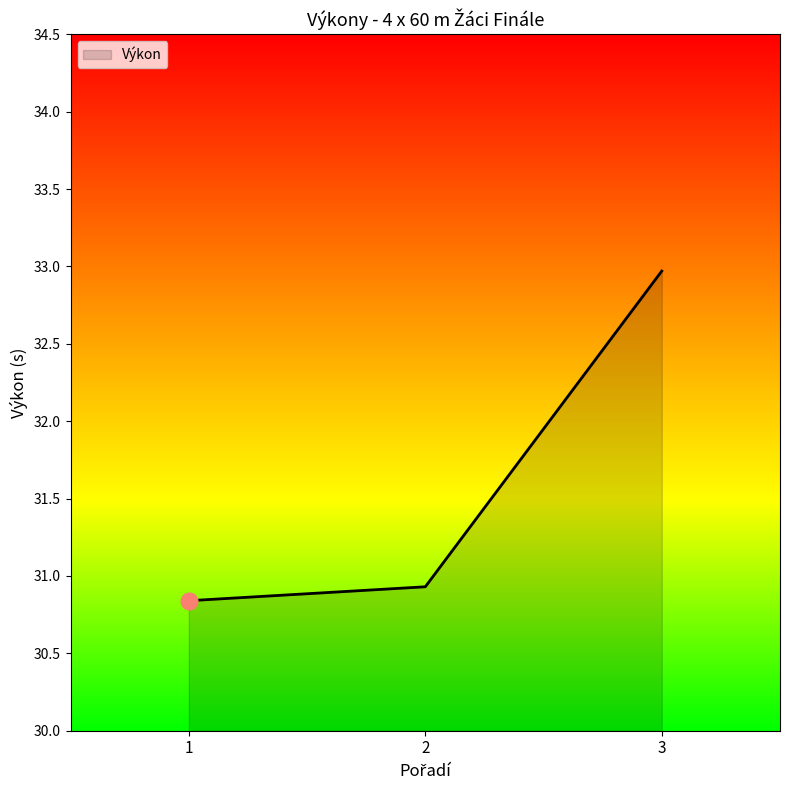

Reading left to right, extract all data points from this chart.

30.8	30.9	33.0